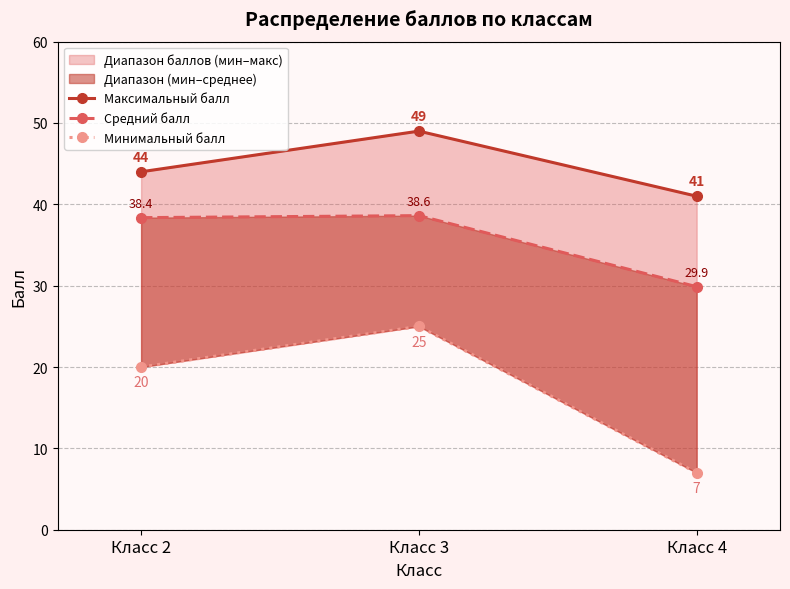

Reading left to right, transcribe all the data shown in this chart.

Максимальный балл: Класс 2=44.0	Класс 3=49.0	Класс 4=41.0
Средний балл: Класс 2=38.4	Класс 3=38.6	Класс 4=29.9
Минимальный балл: Класс 2=20.0	Класс 3=25.0	Класс 4=7.0